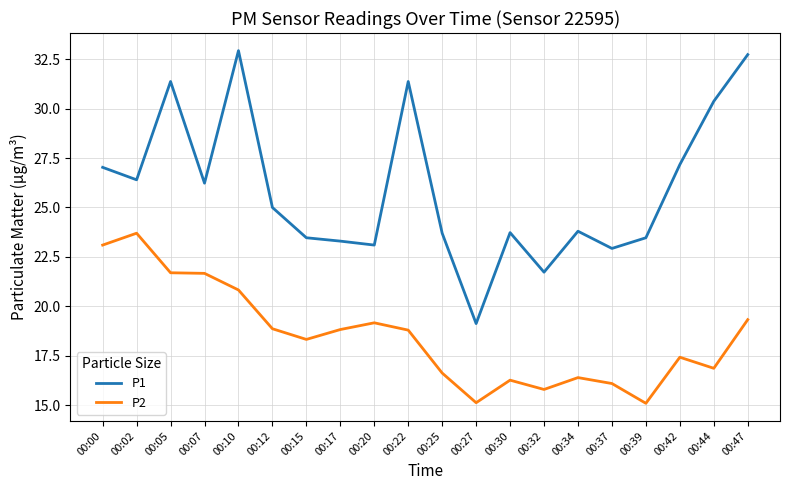

In P2, how many points are higher than both neighbors (excluding endpoints)?

5